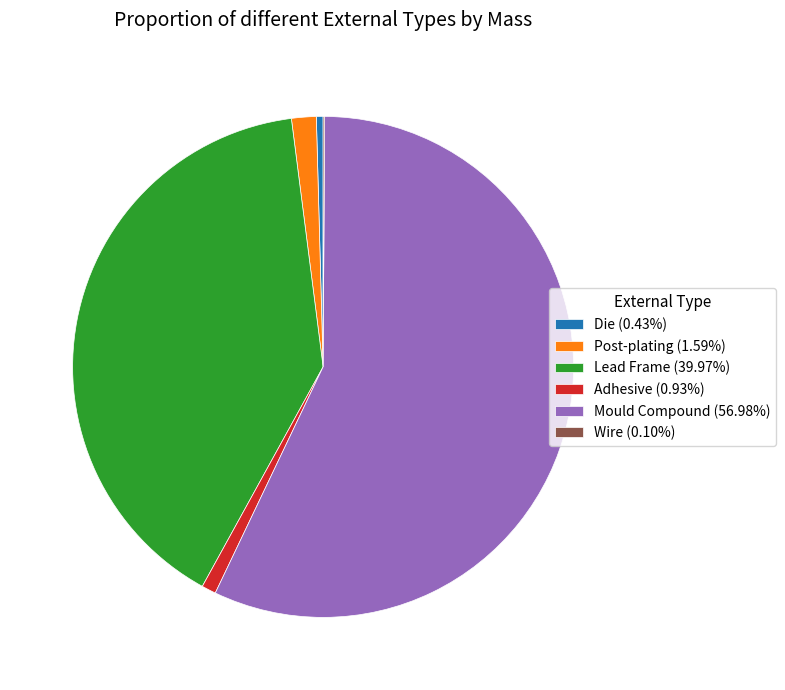

What is the largest slice in the pie chart?

Mould Compound